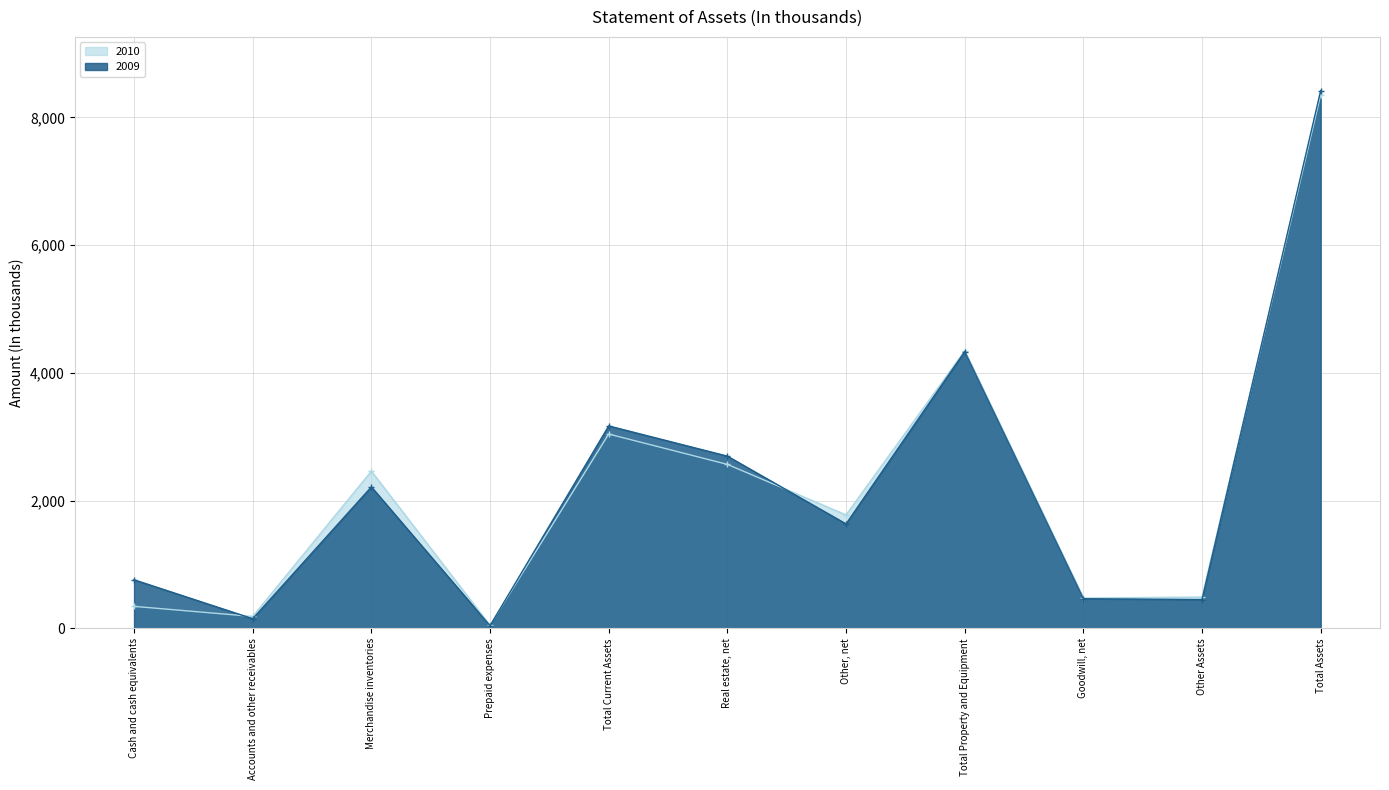

Is it true that 2009 equals 1636 at Other, net?

True